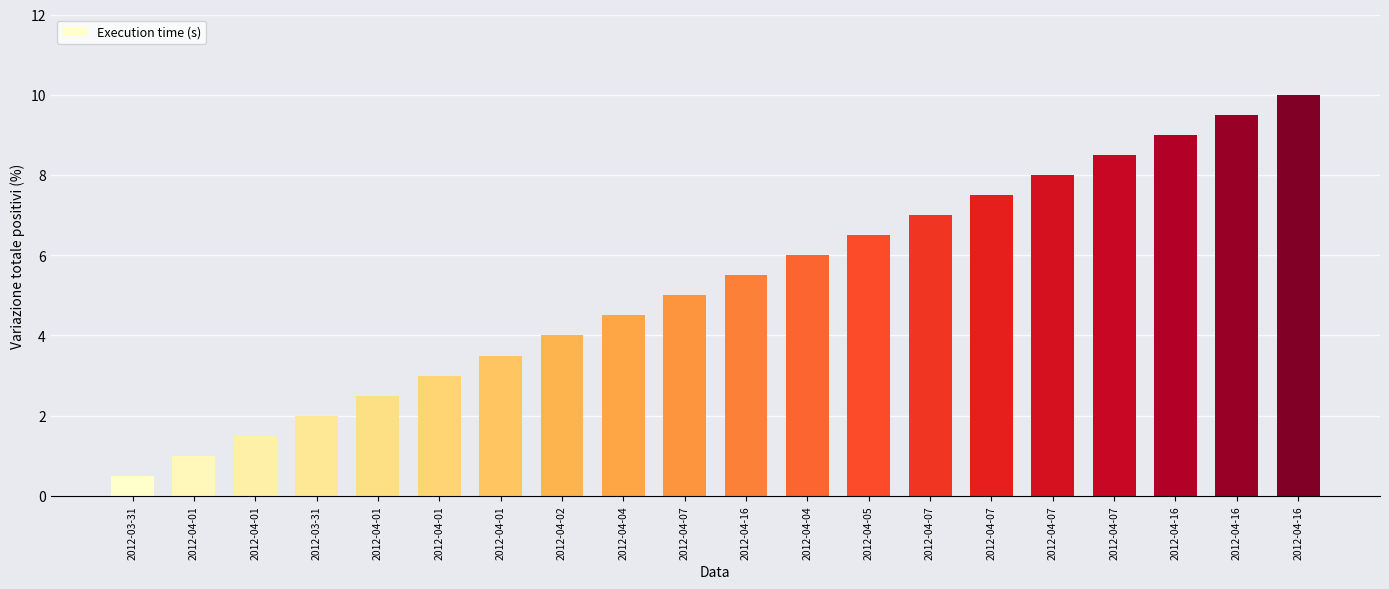

How many series are shown in this chart?

1